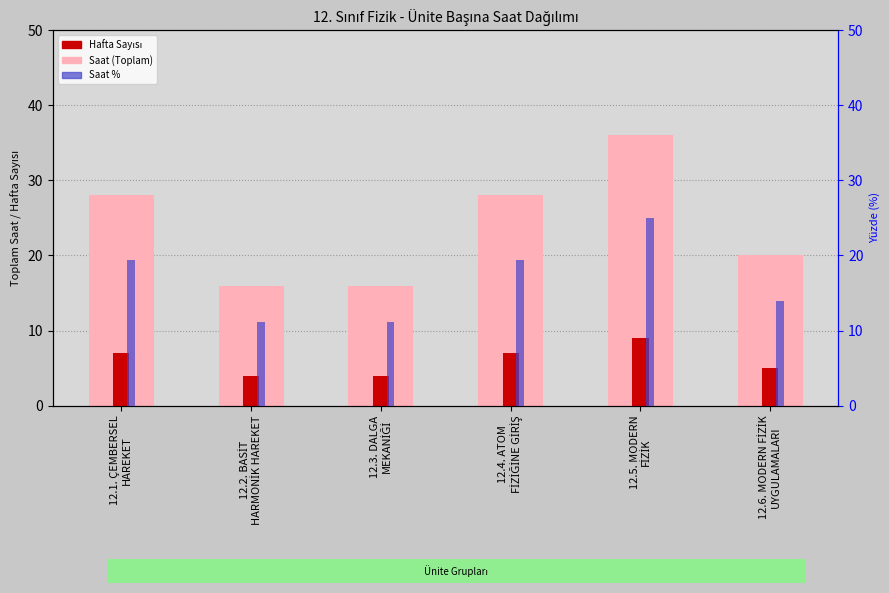

What is the sum of all Hafta Sayısı values?

36.0